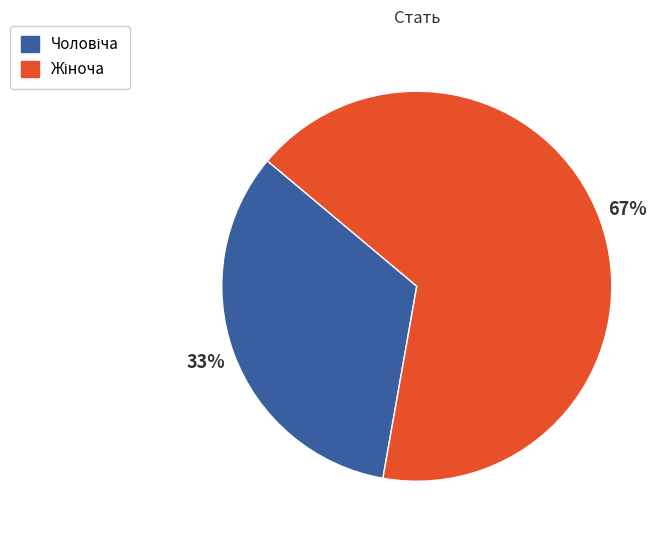

To the nearest percent, what is the average slice percentage?

50%